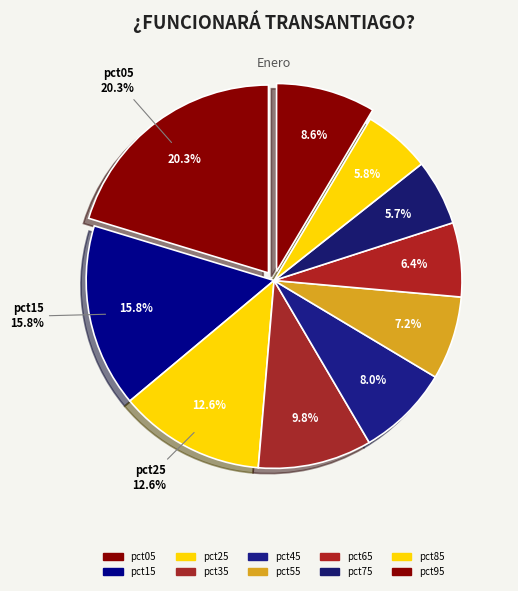

Is there any slice that represents more than half of the pie?

No